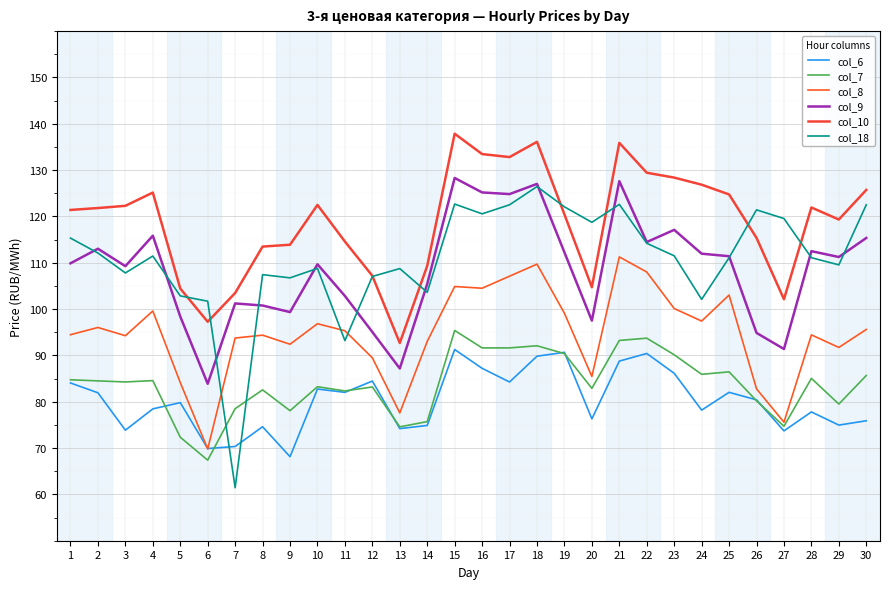

Which series has the largest total across all categories?

col_10